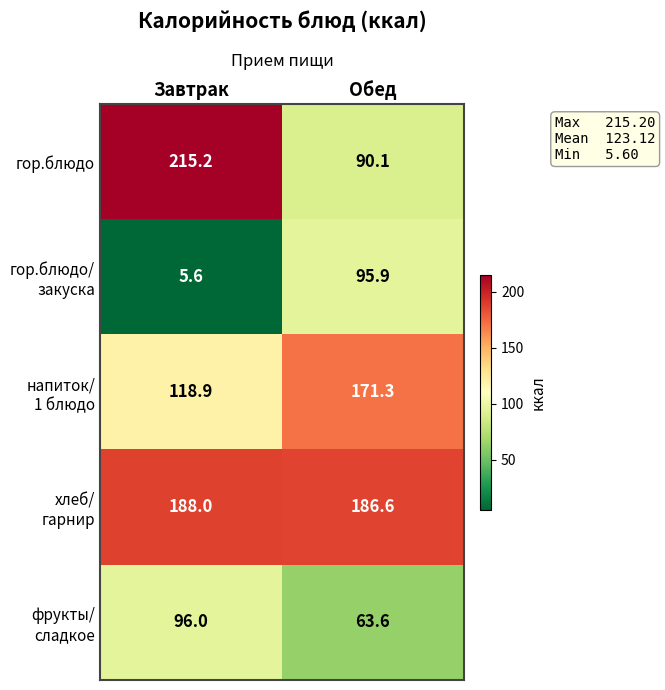

Which series has the largest range (max minus min)?

гор.блюдо